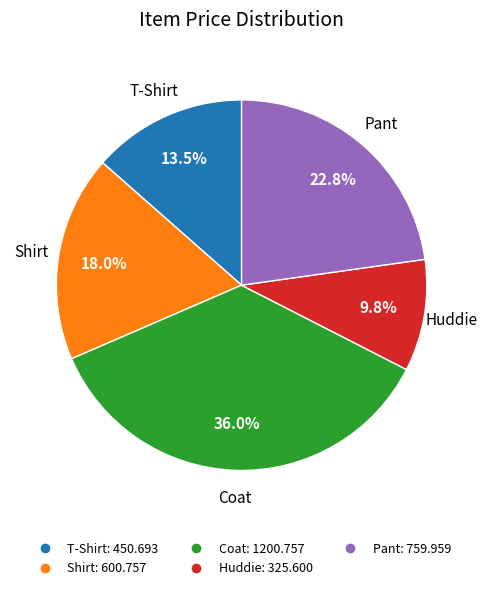

Is there any slice that represents more than half of the pie?

No